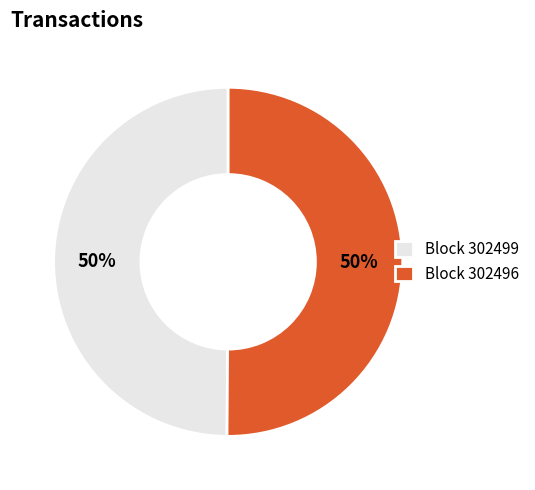

How many slices are in this pie chart?

2